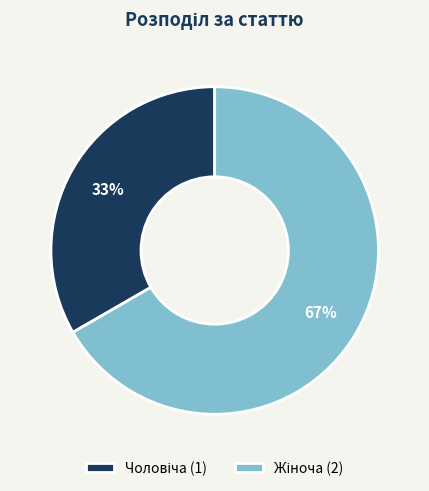

To the nearest percent, what is the average slice percentage?

50%